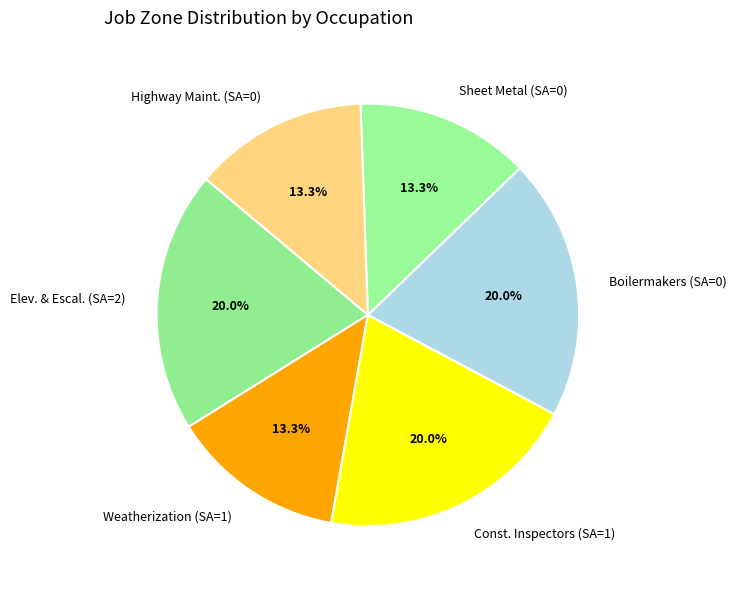

Between Boilermakers (SA=0) and Highway Maint. (SA=0), which is larger?

Boilermakers (SA=0)